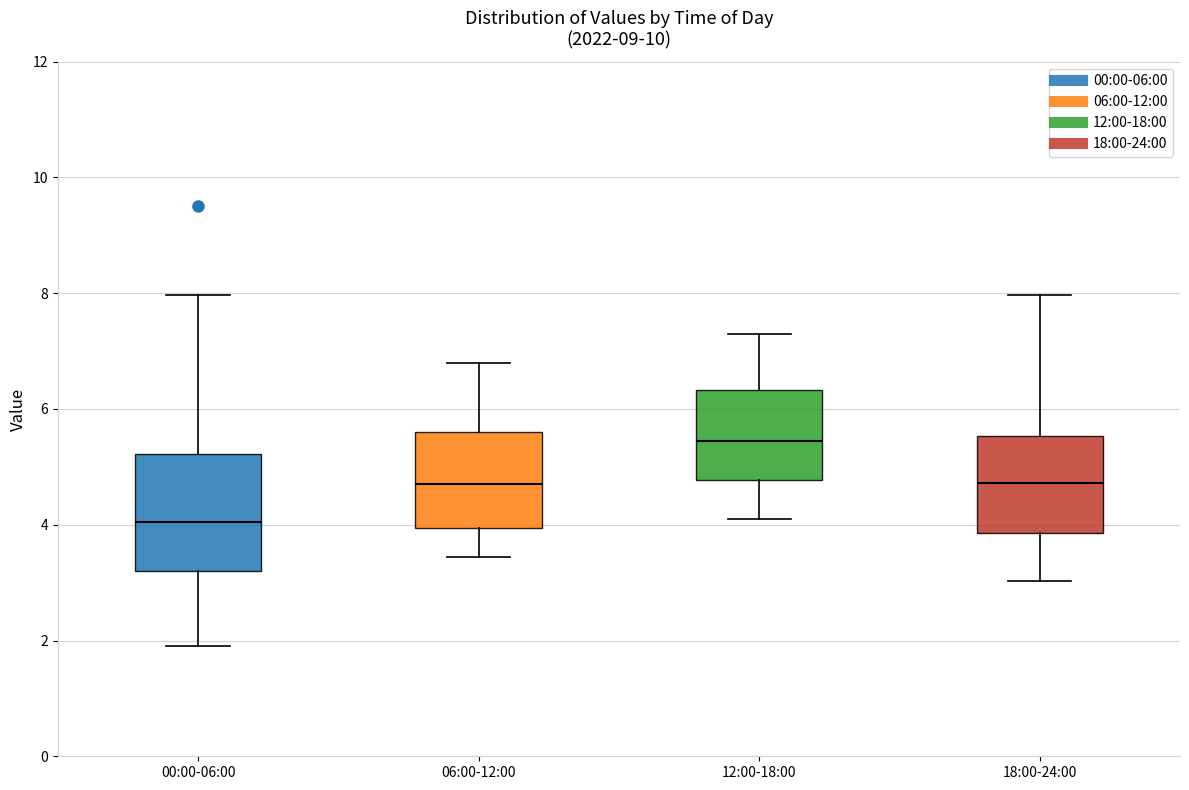

Which box is the tallest, from its lower edge to its upper edge?

00:00-06:00